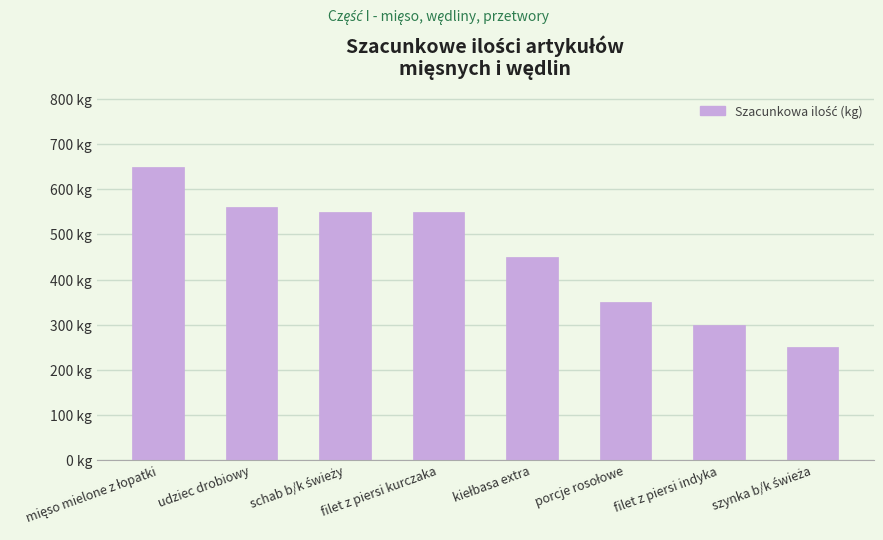

Are the bars horizontal?

No